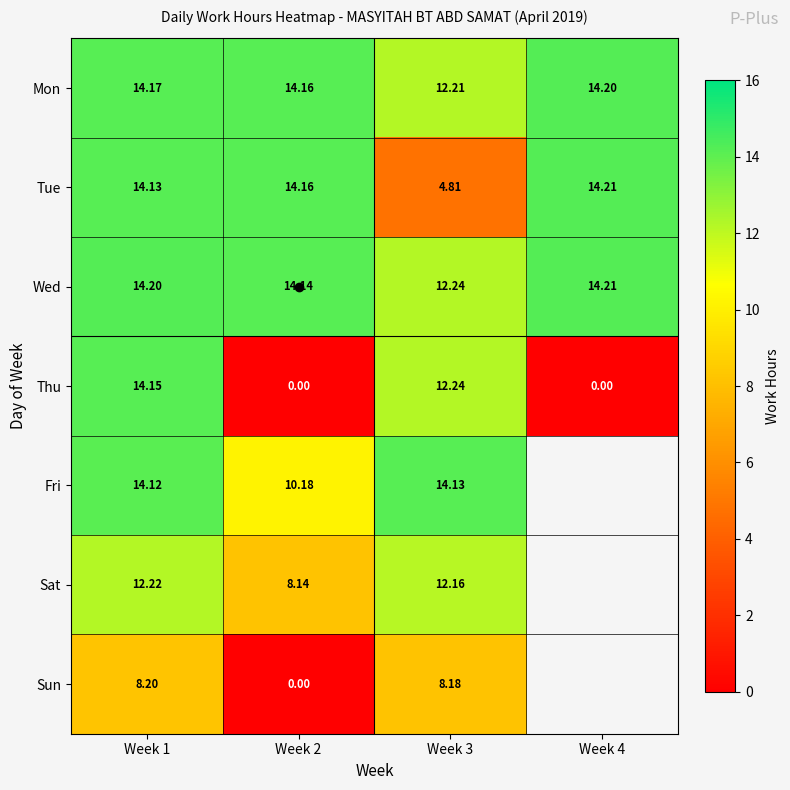

Which series changed the most between Week 1 and Week 2?

Thu